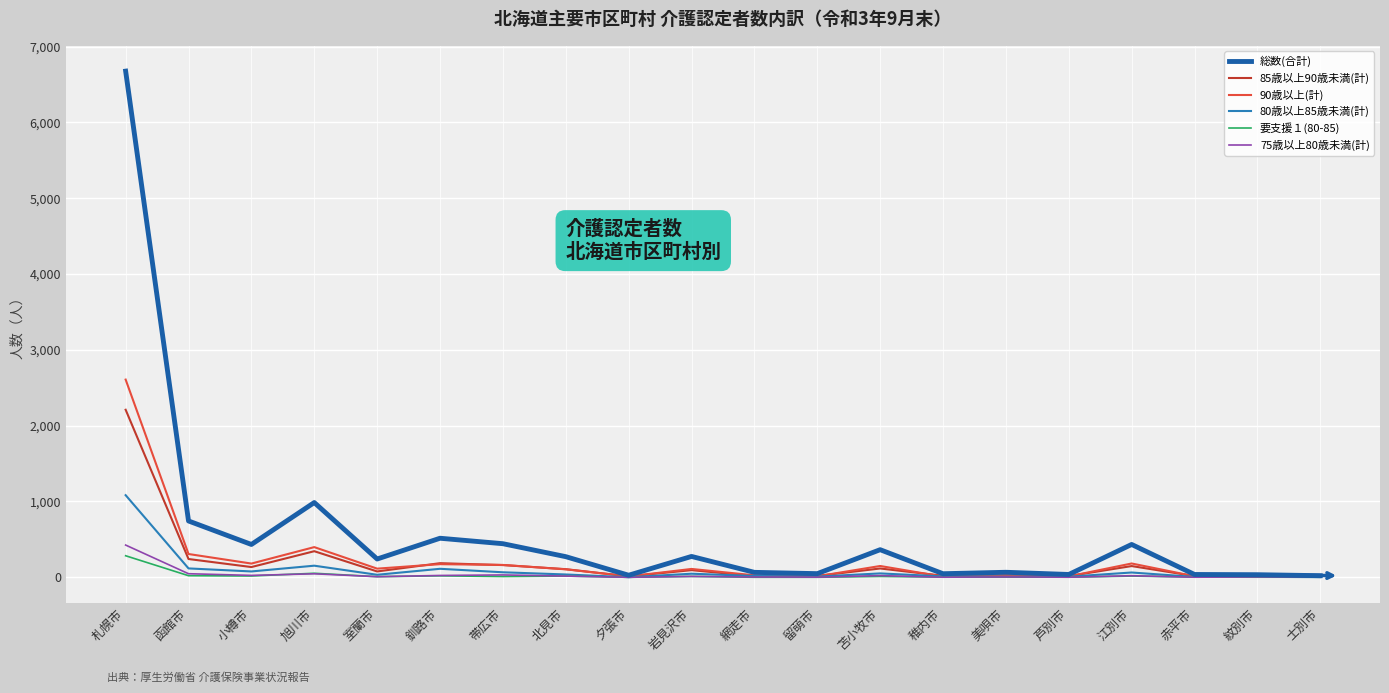

What is the maximum value shown in the chart?

6677